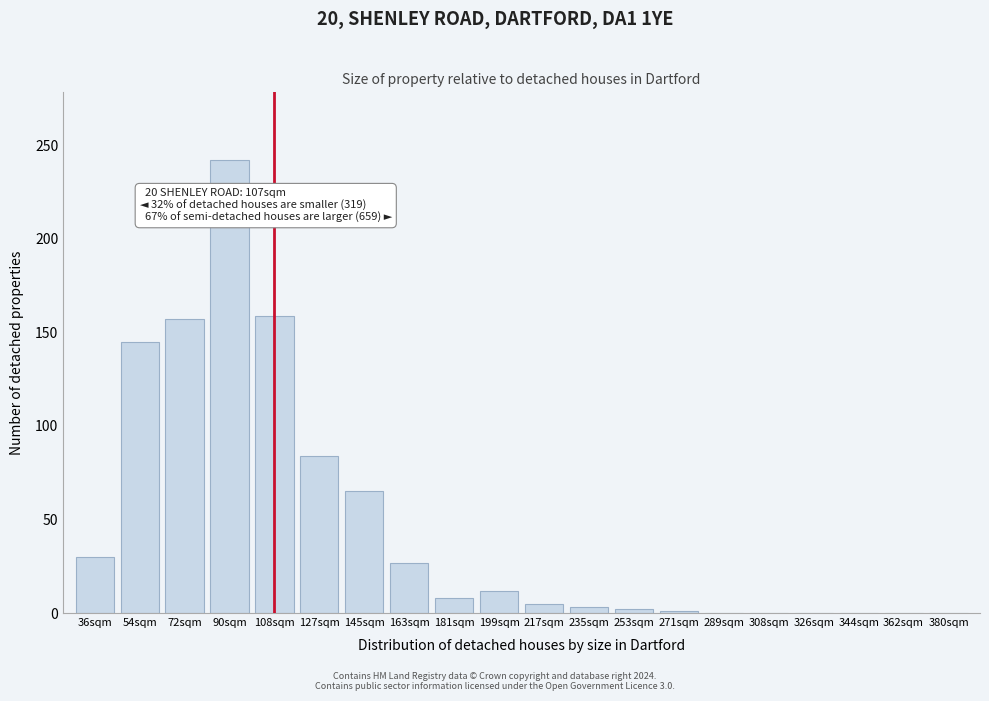

What is the sum of all values?

940